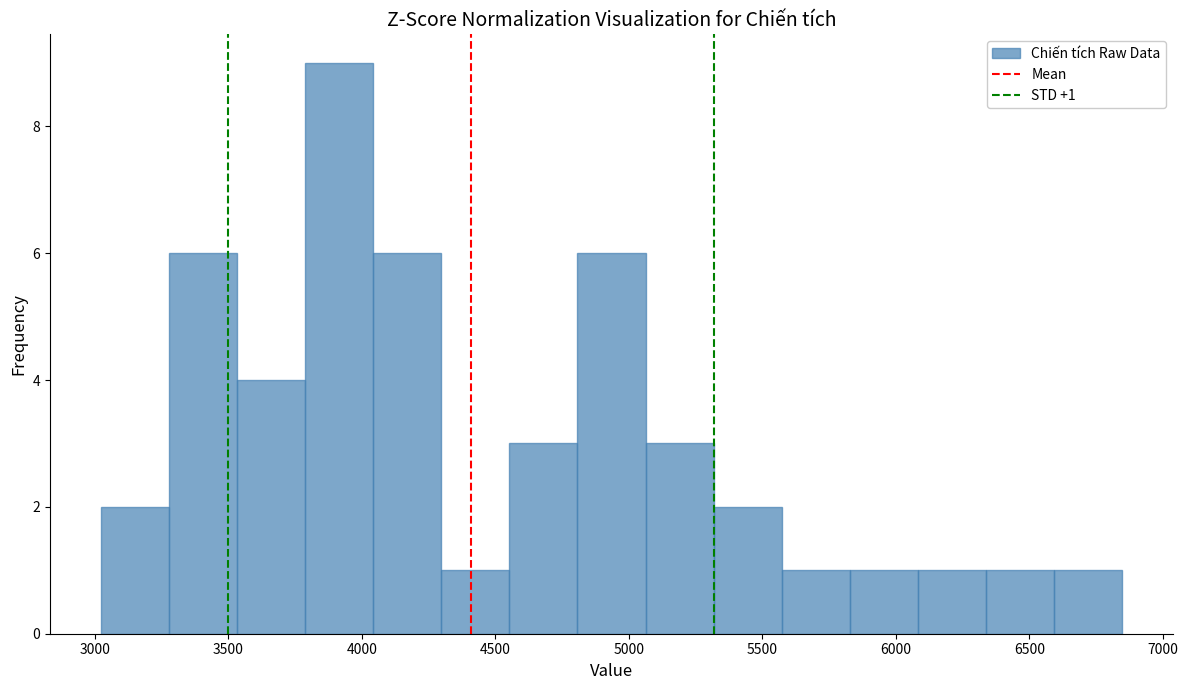

Over which range of the x-axis is the bar tallest?

3800 to 4050